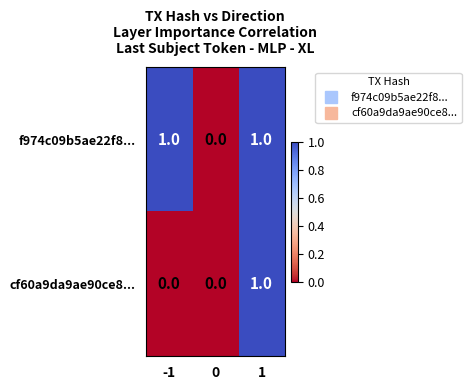

Which series has the largest total across all categories?

f974c09b5ae22f8...